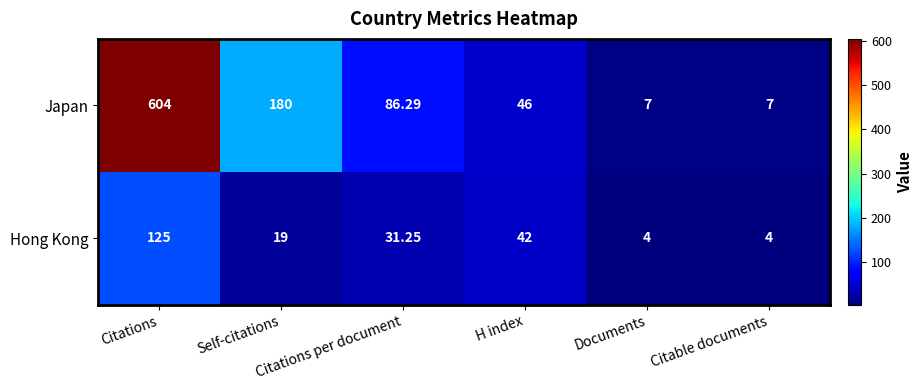

At H index, list the series in order from smallest to largest.

Hong Kong, Japan